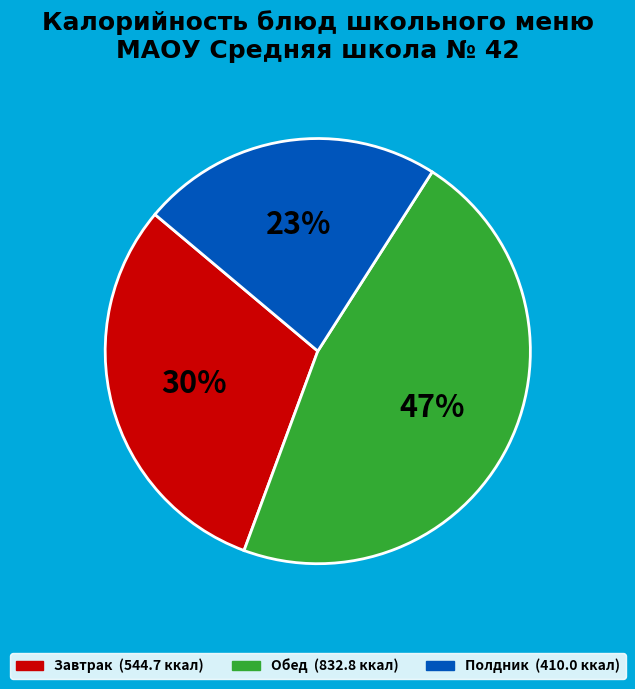

Is there any slice that represents more than half of the pie?

No